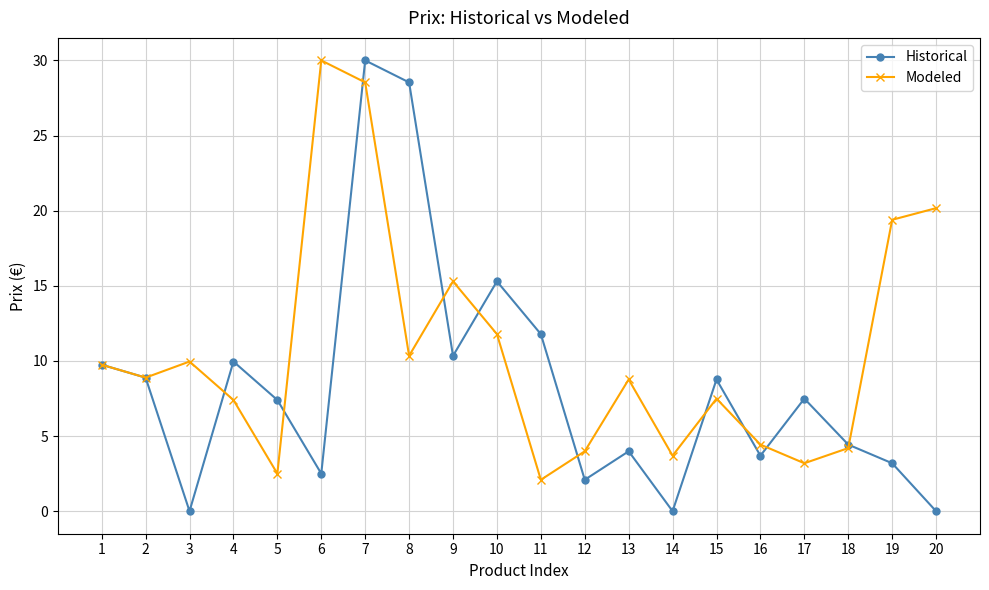

How many interior local peaks does the Modeled series have?

5